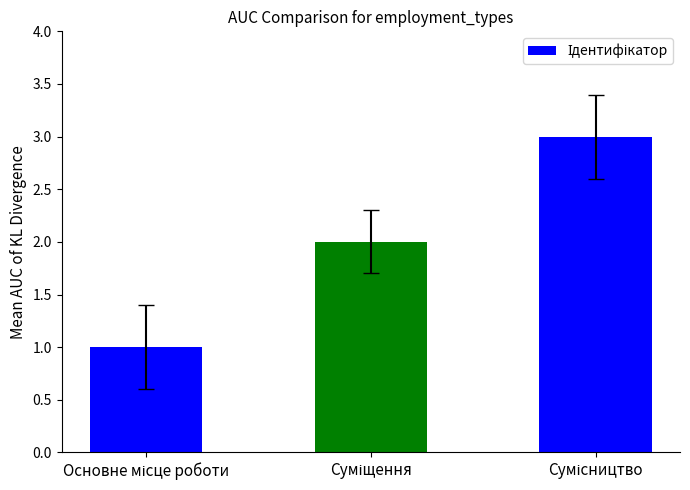

What is the sum of all values?

6